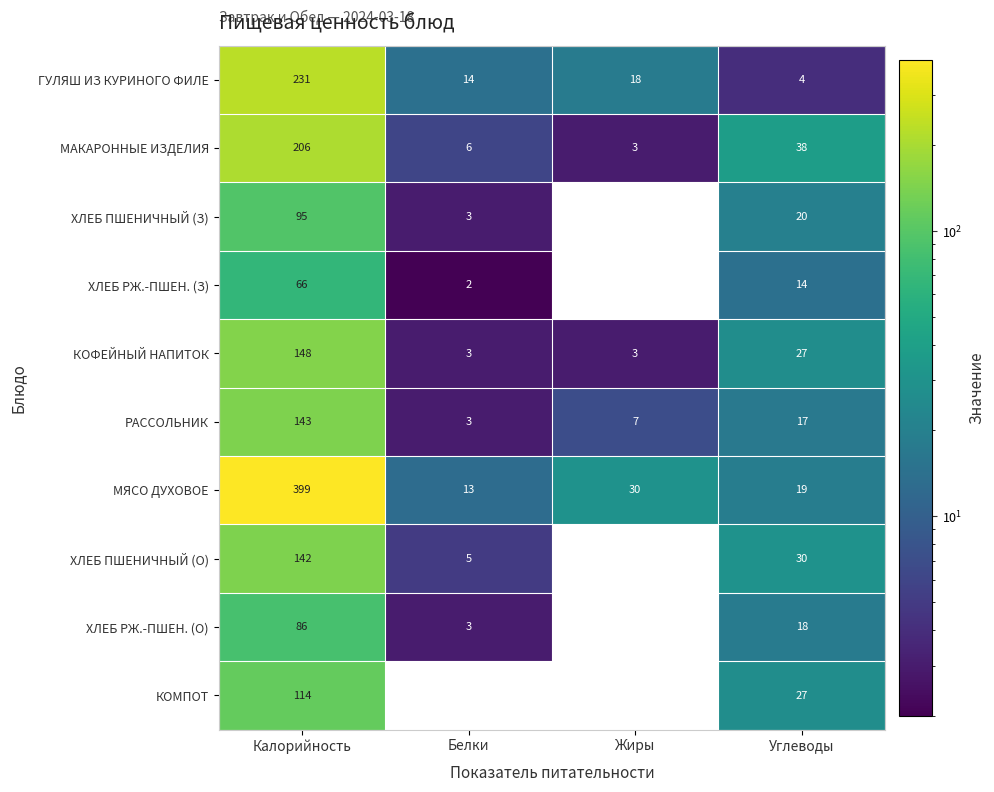

What is the sum of the РАССОЛЬНИК values at Калорийность and Жиры?

150